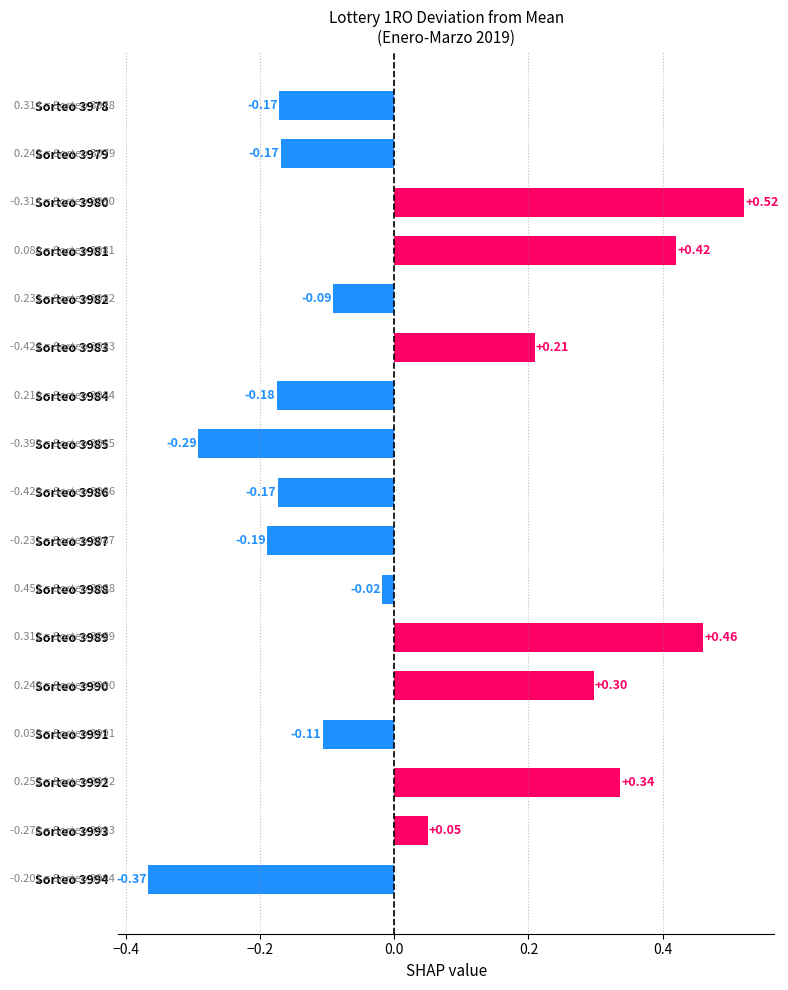

What is the change in value from Sorteo 3980 to Sorteo 3993?

-0.5